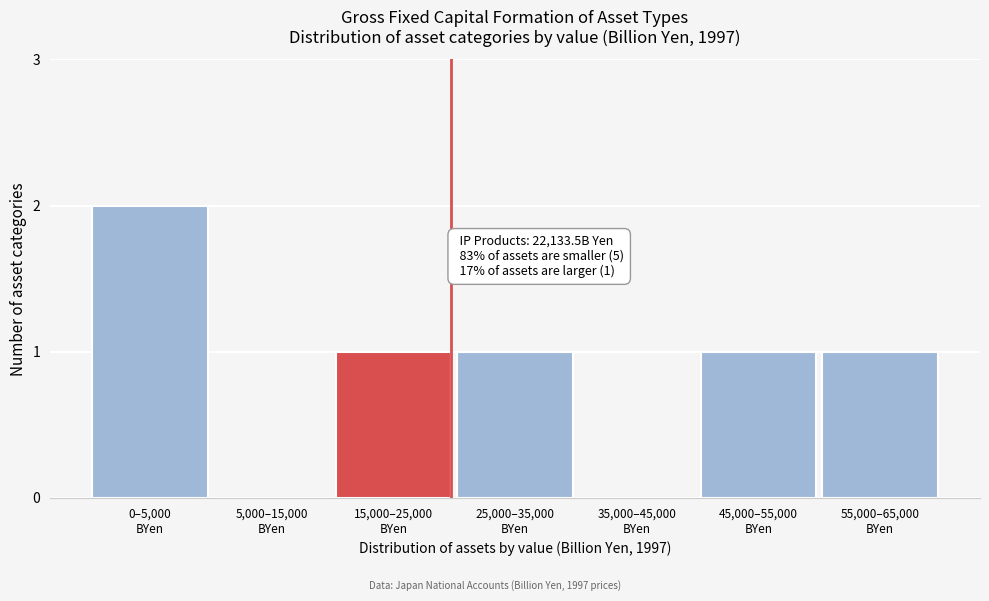

What is the sum of all values?

6